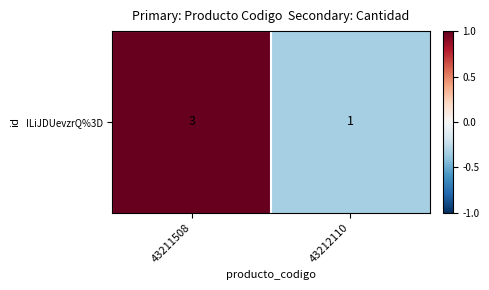

What is the average value?

0.3